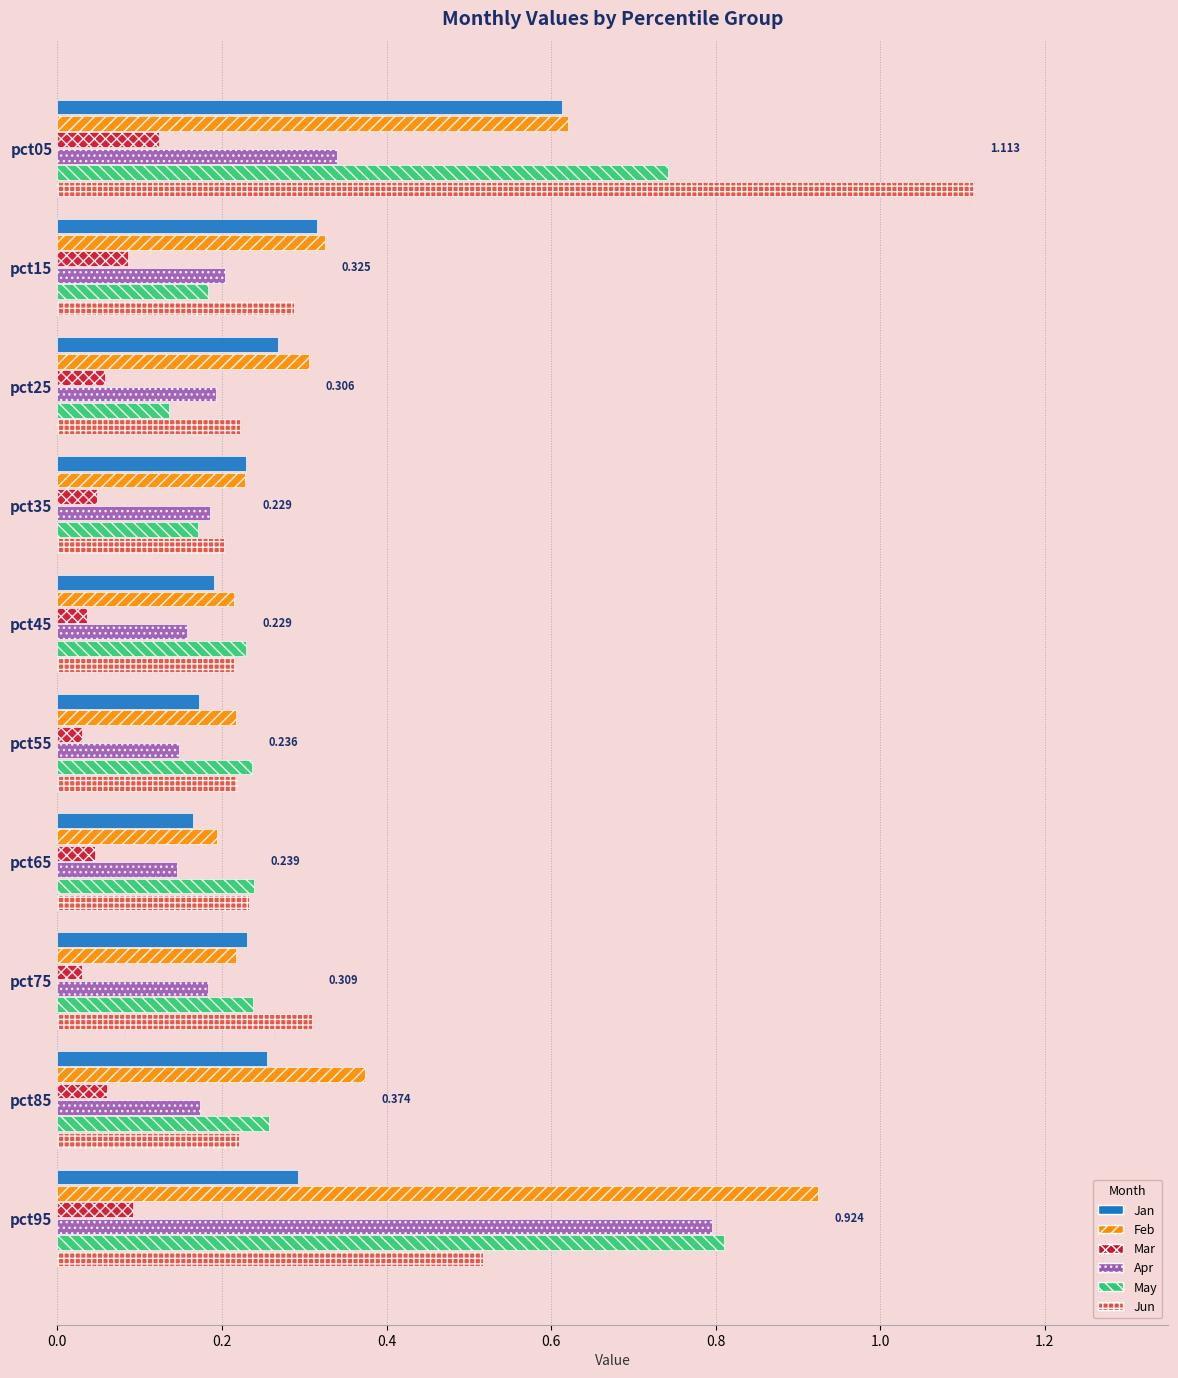

Which series has the widest spread of values?

Jun